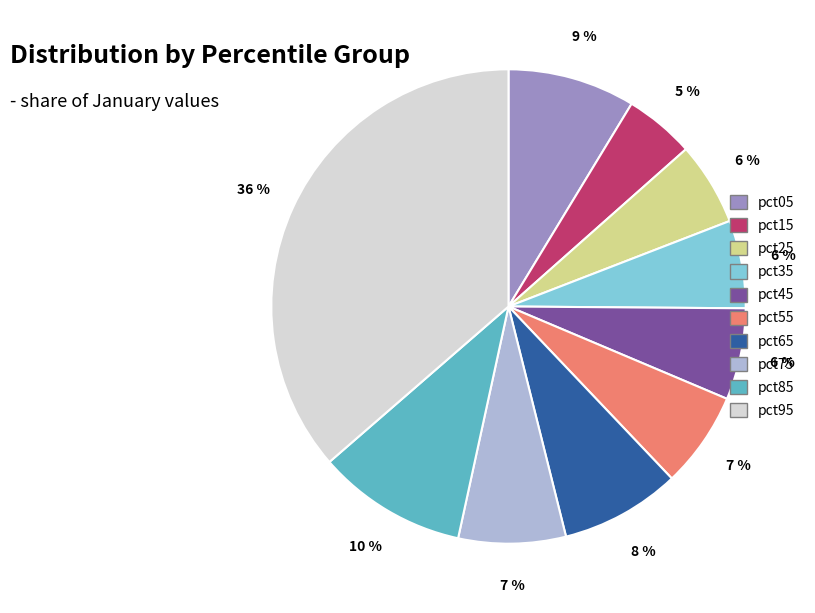

Is it true that pct75 is 7% of the pie?

True